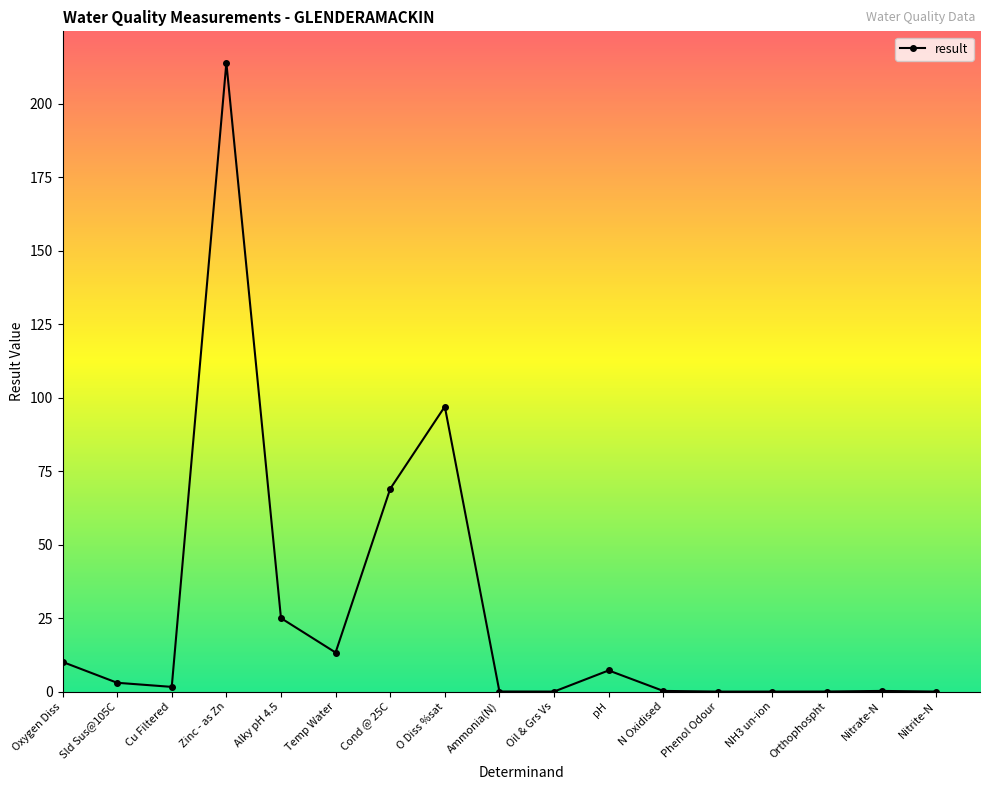

Read the value at Cond @ 25C.

69.0